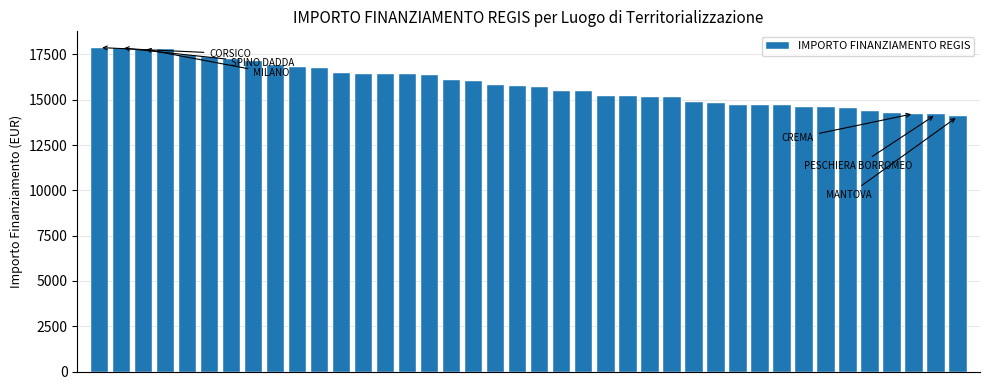

What is the value of the 2nd bar from the left?

17862.5